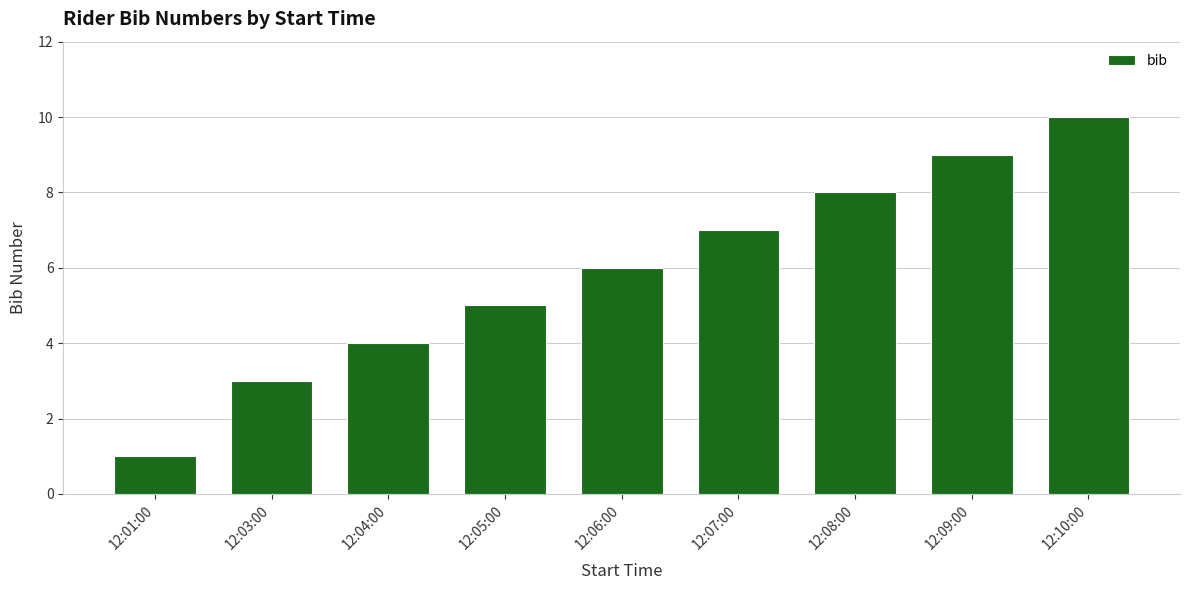

Which category has the lowest value across all series?

12:01:00